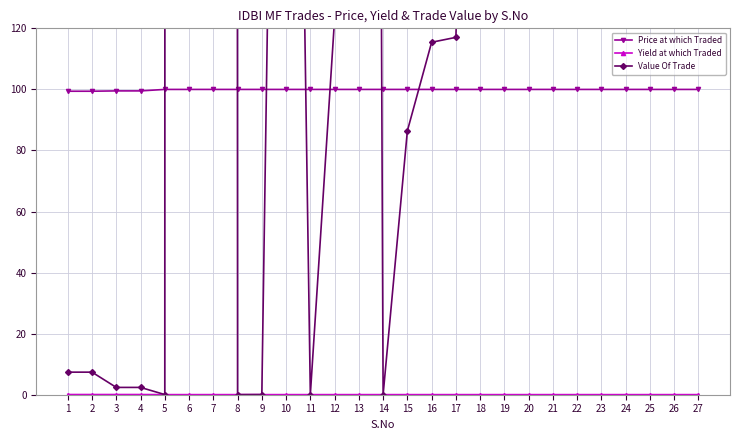

Which label corresponds to the largest value in the chart?

6